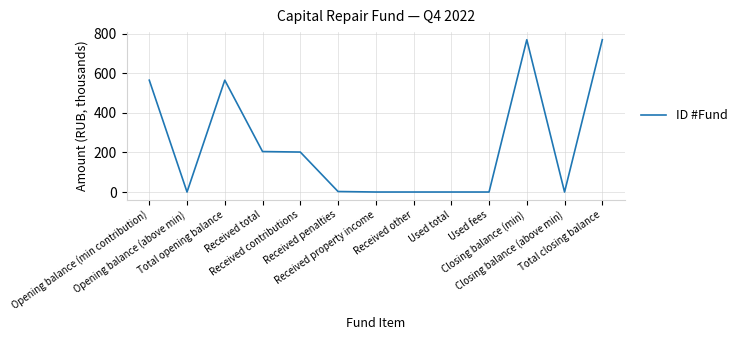

What is the maximum value shown in the chart?

768.9